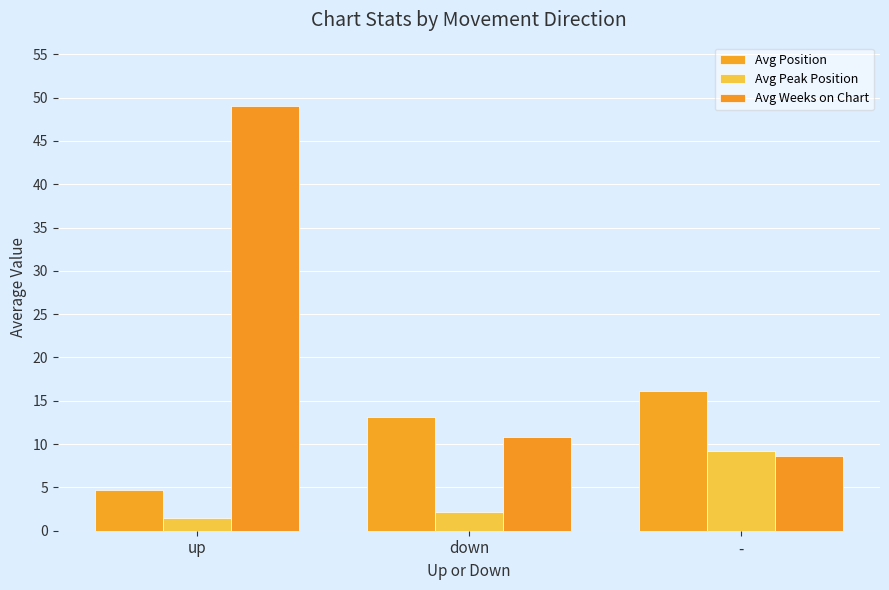

What is the total value across all series at -?

33.9